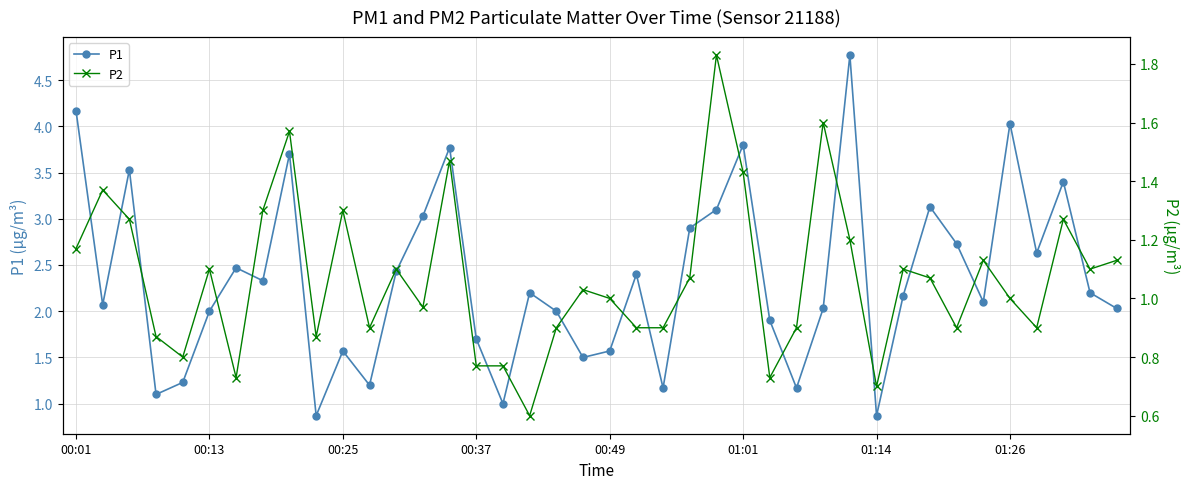

What is the lowest value of the P1 series?

0.9